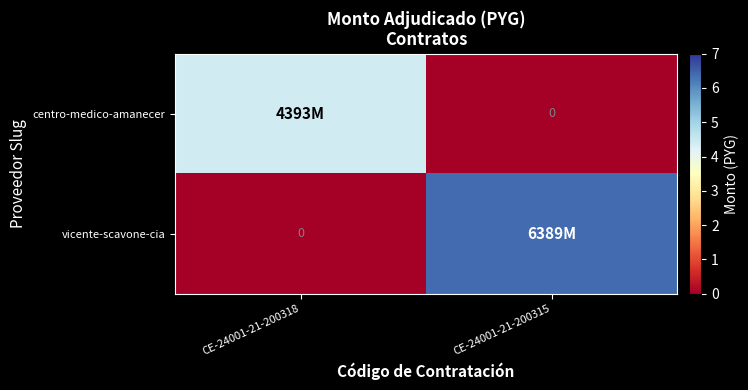

What is the difference between the centro-medico-amanecer values at CE-24001-21-200318 and CE-24001-21-200315?

4392880800